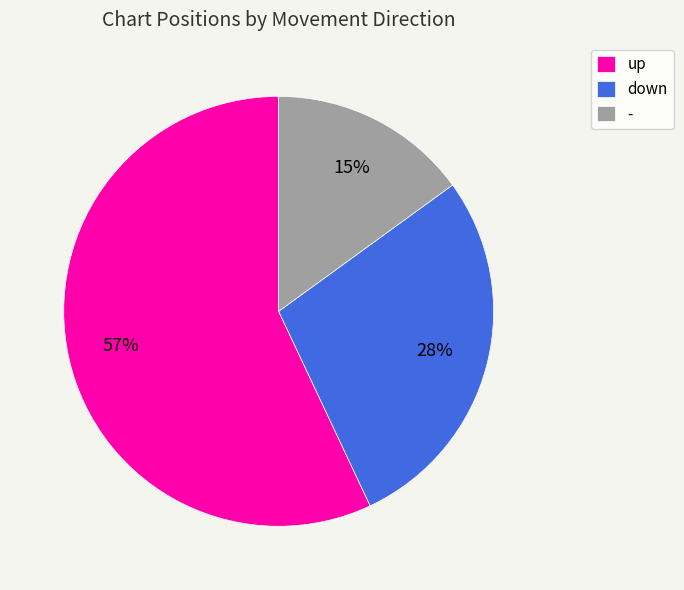

True or false: - accounts for 1% of the total.

False